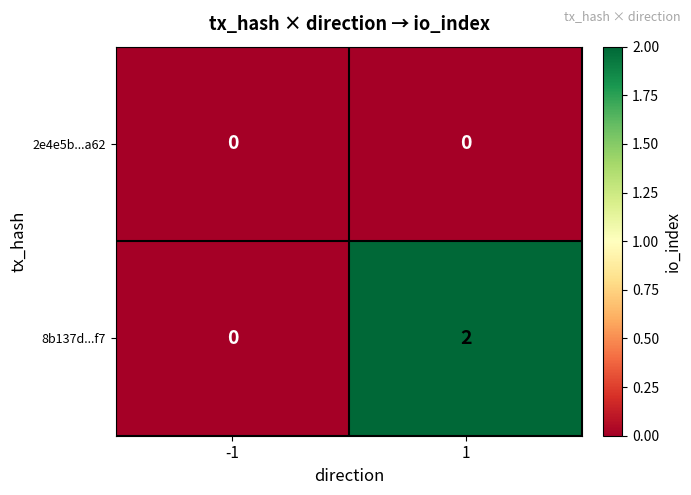

Reading right to left, list all the values displayed in this chart.

2e4e5b...a62: 0	0
8b137d...f7: 2	0